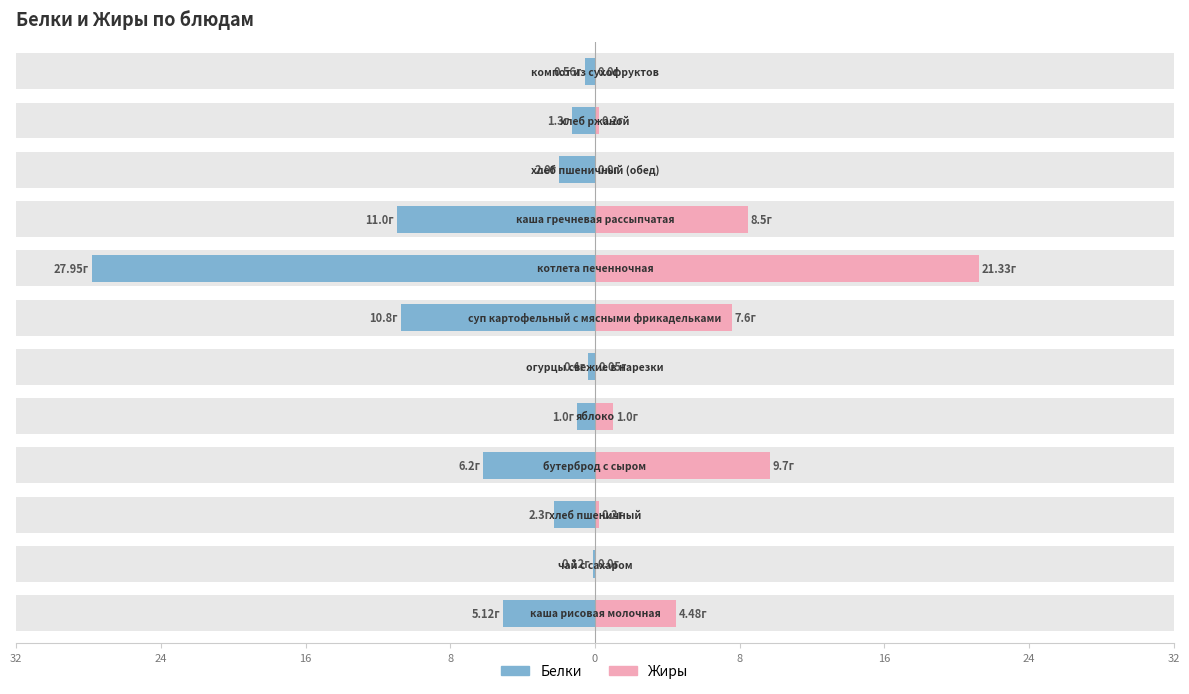

Rank the series at 8 from lowest to highest value.

Белки, Жиры